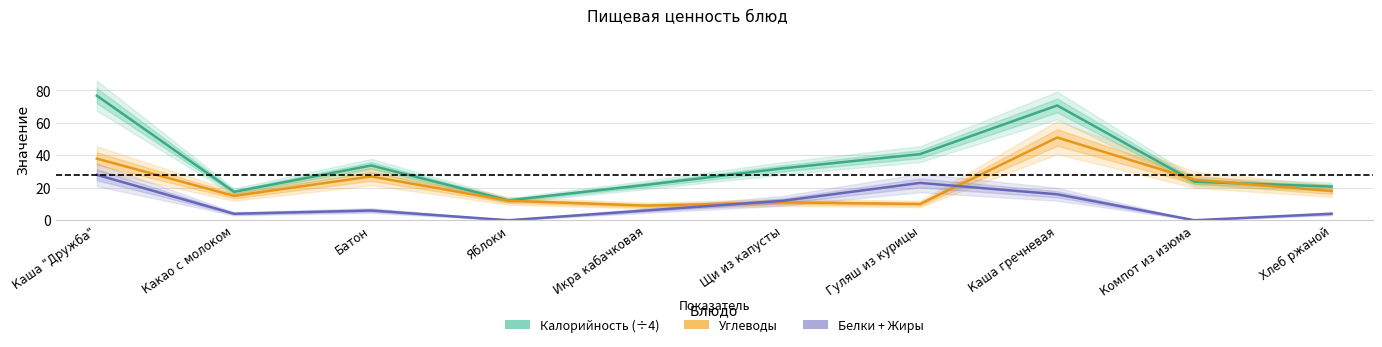

Is this an area chart (filled region under the line)?

No